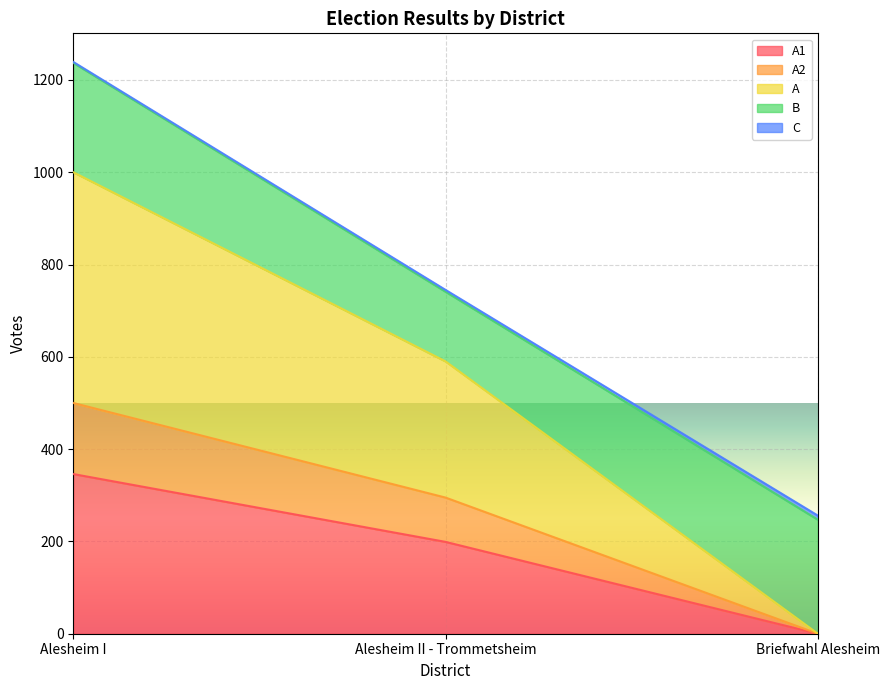

At which category is the sum across all series the highest?

Alesheim I